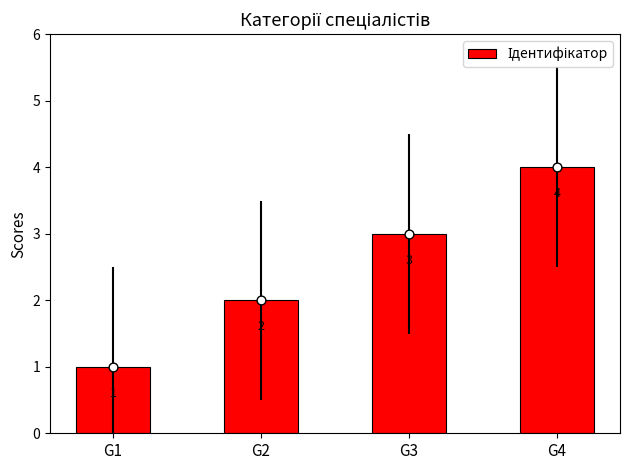

What is the ratio of the value at G2 to the value at G4?

0.5